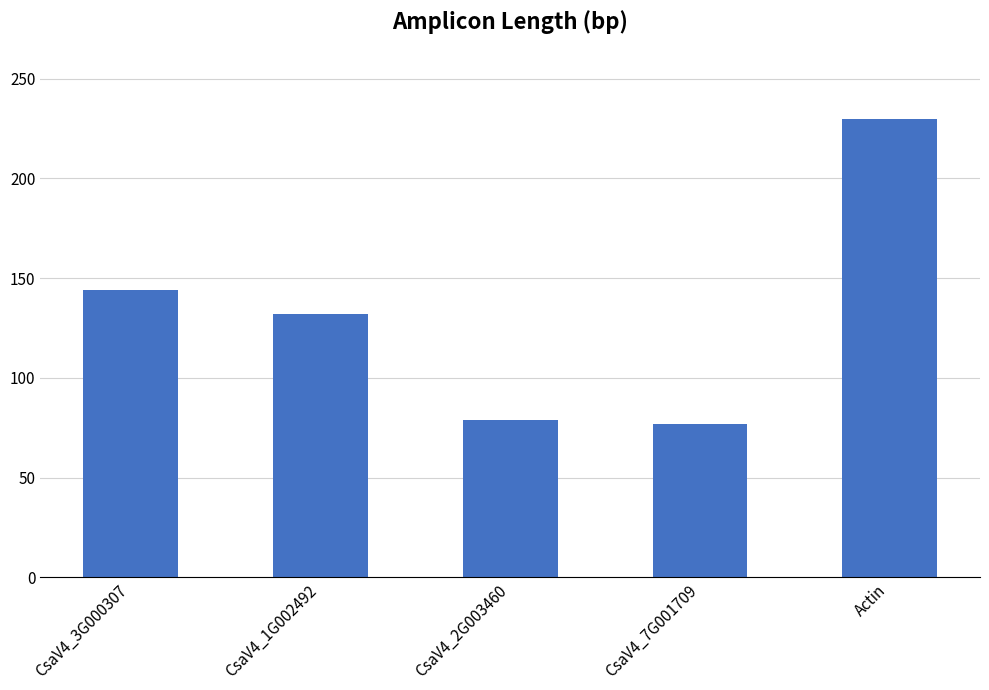

How many bars are there in total?

5